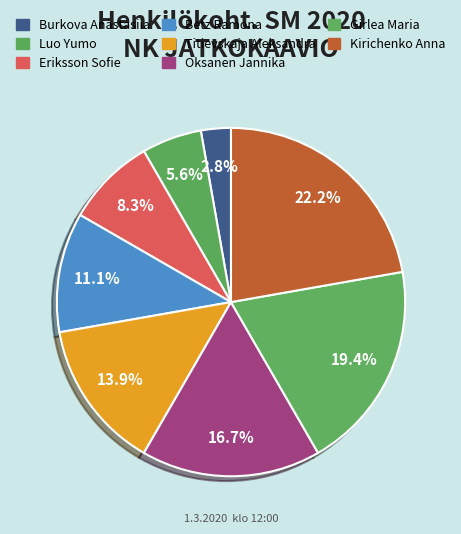

How many segments does this pie chart have?

8